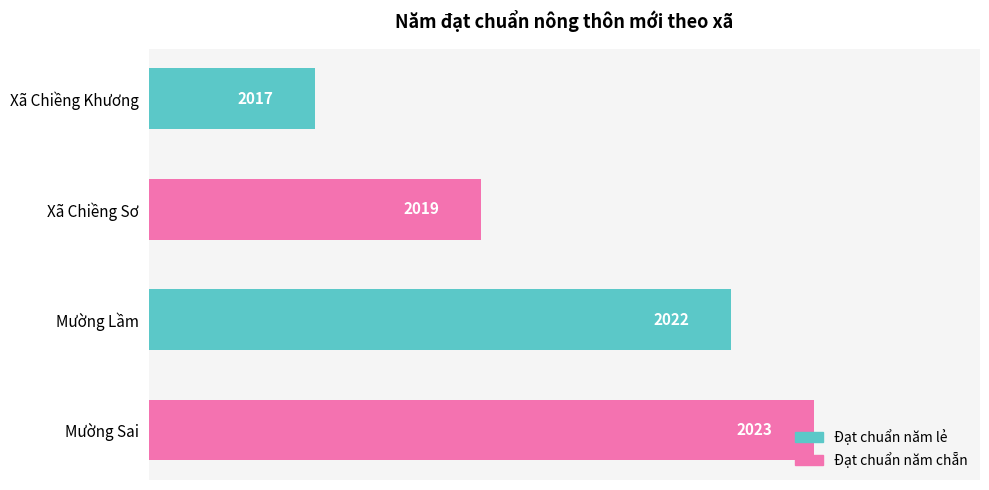

Is it true that the value at Xã Chiềng Sơ is 2019?

True